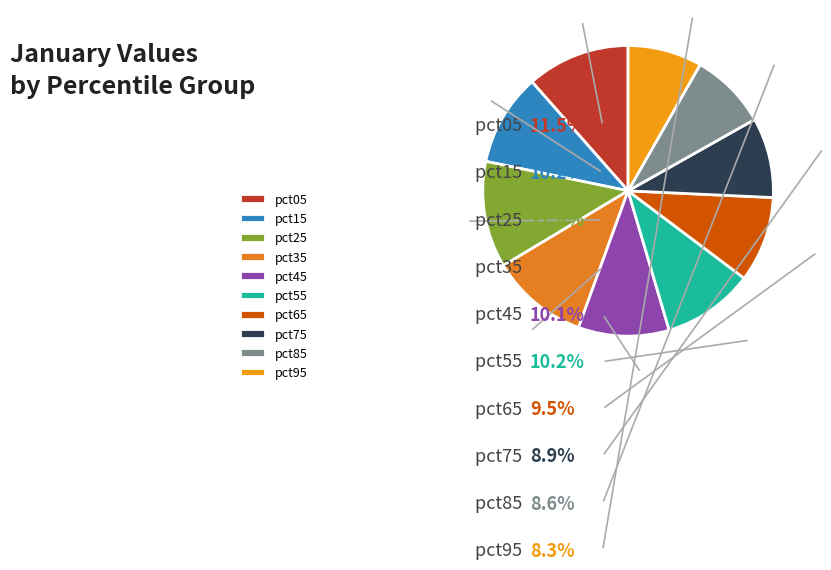

What is the change in value from pct25 to pct55?

-0.1